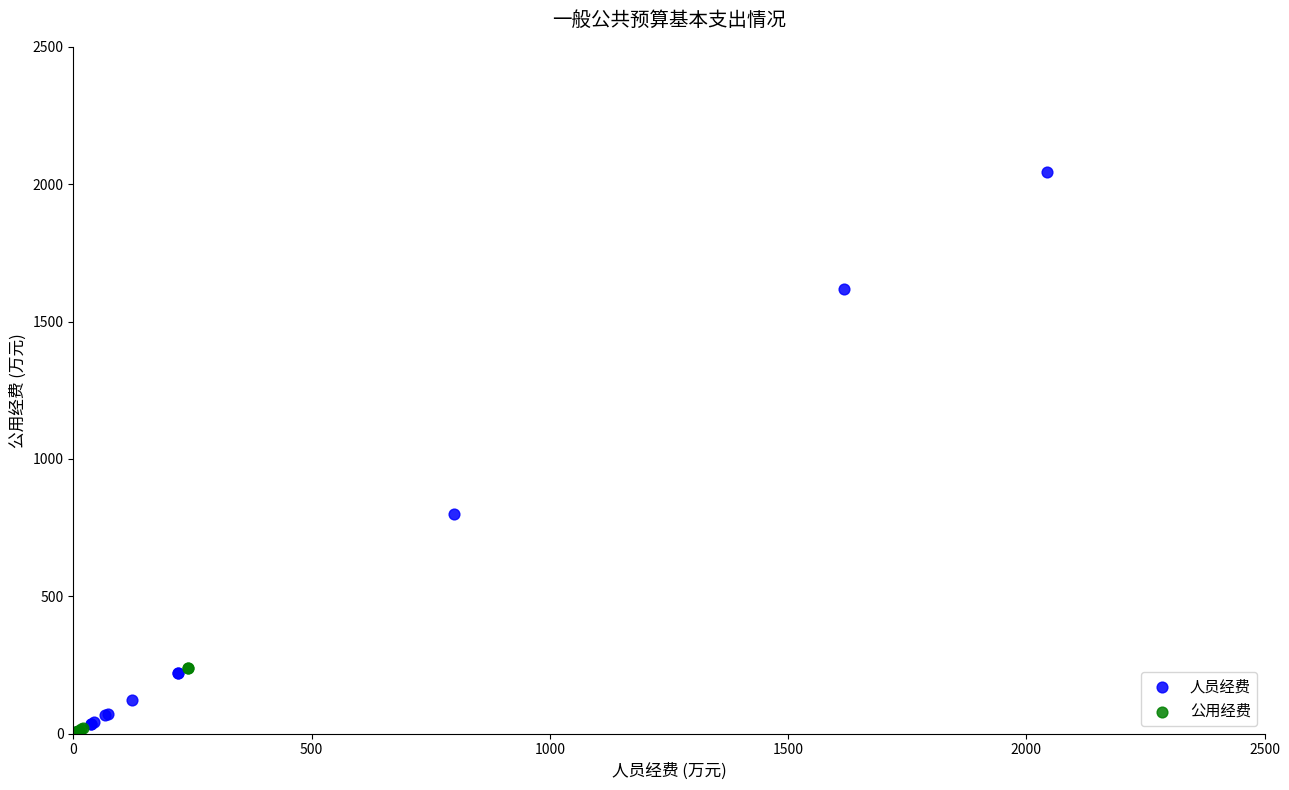

Which series has the largest Y range (max minus min)?

人员经费